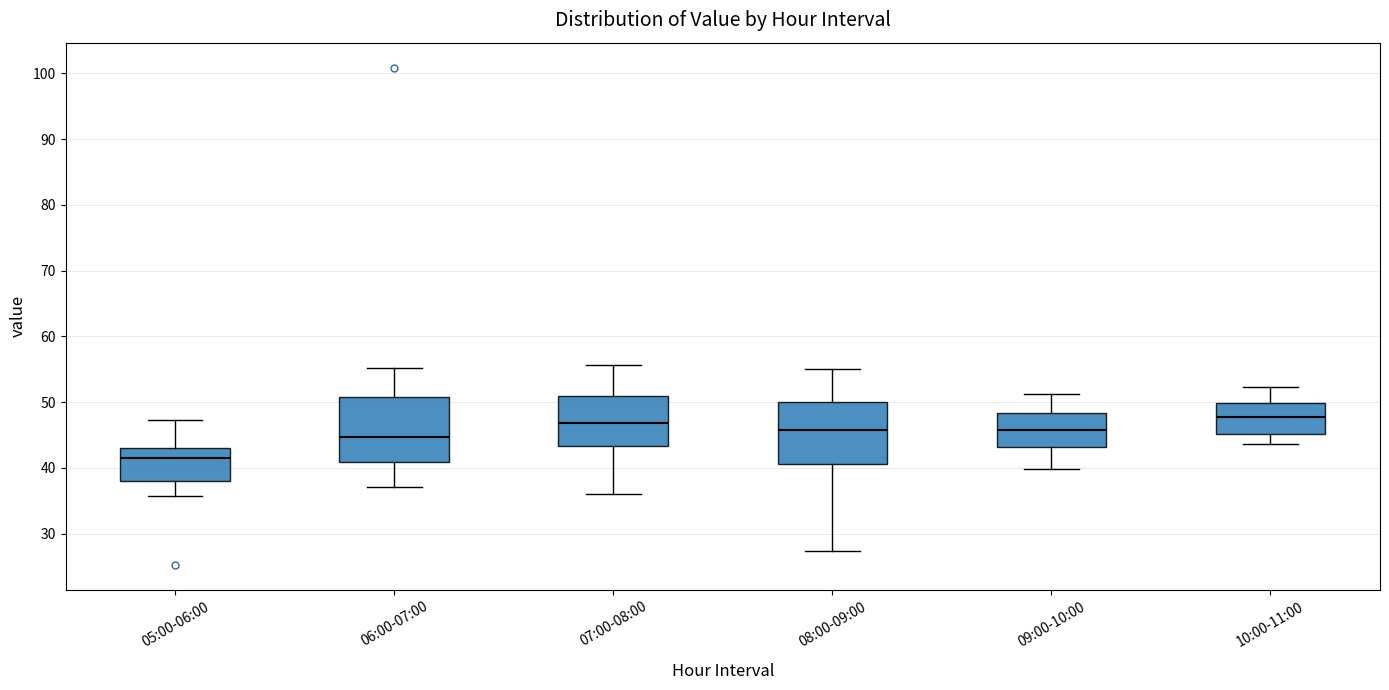

Reading left to right, read every box against the y-axis: the position of its median line, the range the box covers, and the ends of its whiskers. The values are not printed on the chart, so give them approximately, as read against the axis.

05:00-06:00: median 42, box 38 to 43, whiskers 36 to 47
06:00-07:00: median 45, box 41 to 51, whiskers 37 to 55
07:00-08:00: median 47, box 43 to 51, whiskers 36 to 56
08:00-09:00: median 46, box 41 to 50, whiskers 27 to 55
09:00-10:00: median 46, box 43 to 48, whiskers 40 to 51
10:00-11:00: median 48, box 45 to 50, whiskers 44 to 52